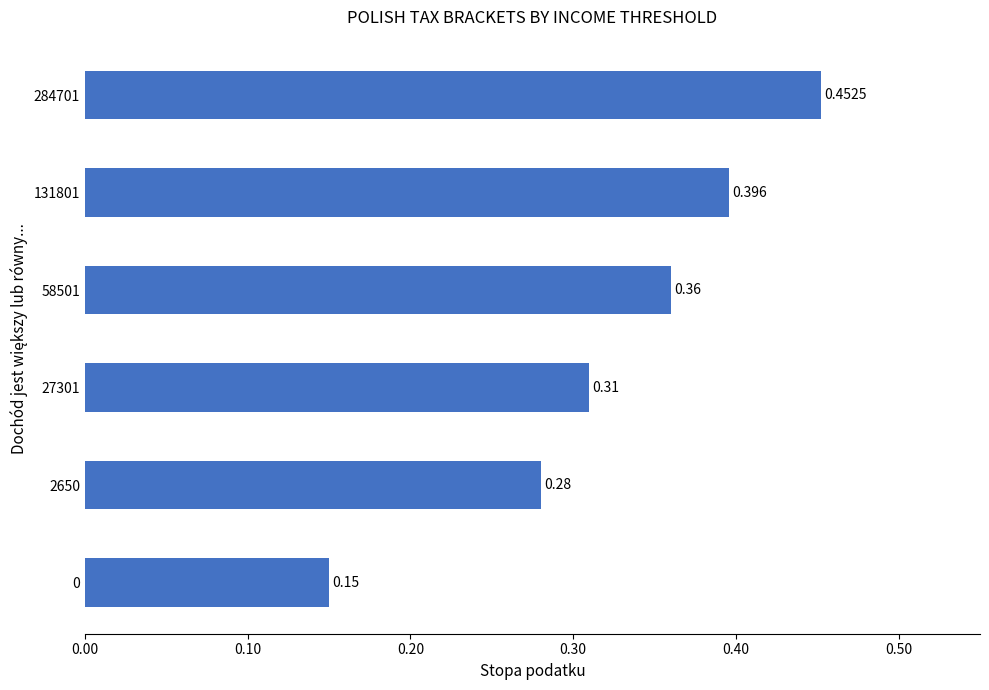

What is the sum of all values?

1.9